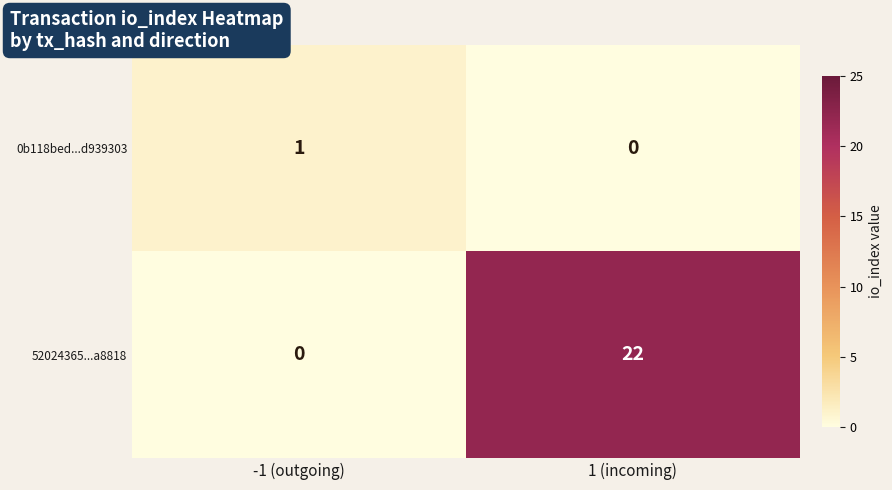

What is the average value of the 52024365...a8818 series?

11